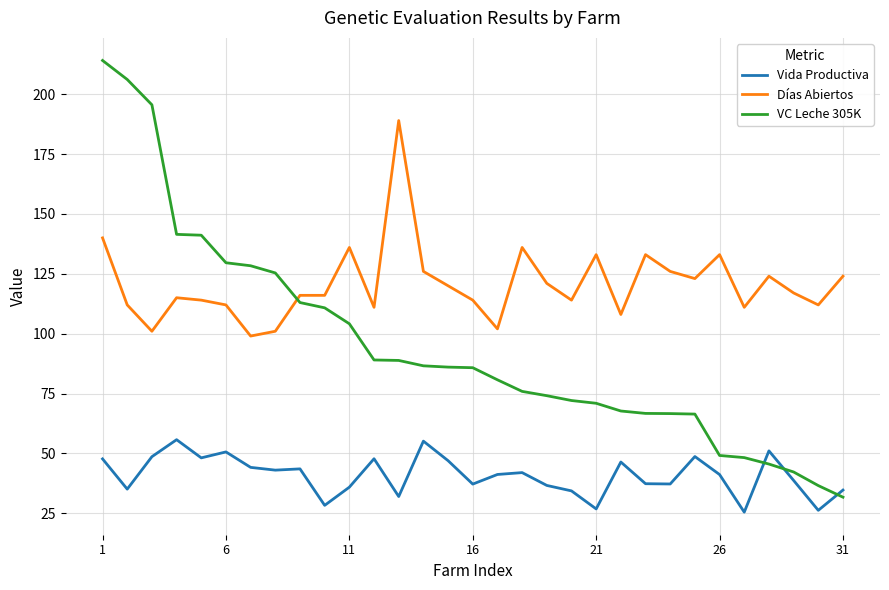

After their last crossing, which series has the higher values: VC Leche 305K or Días Abiertos?

Días Abiertos